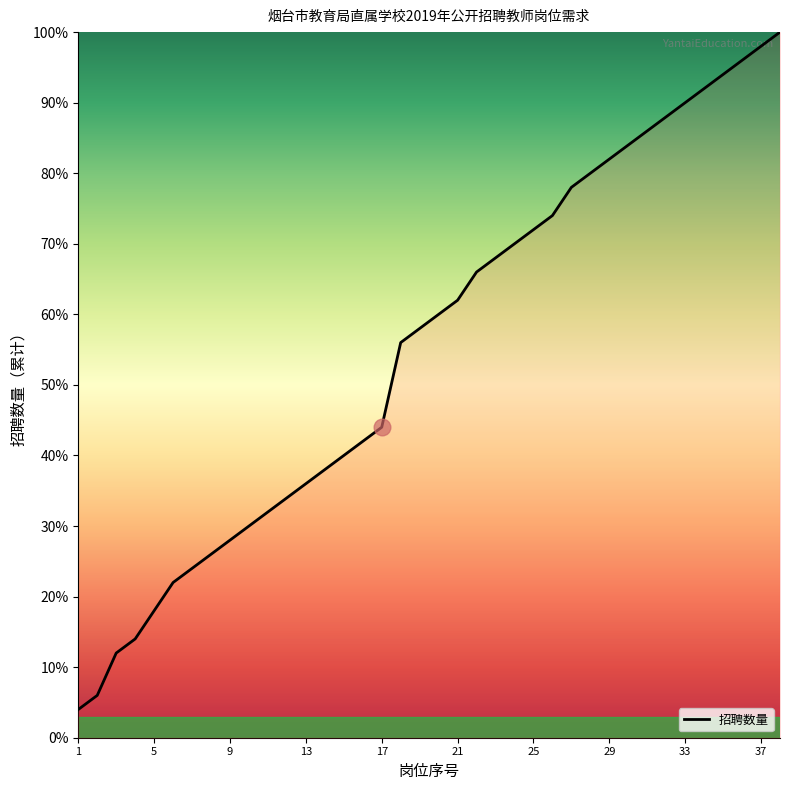

What is the smallest value displayed?

4.0